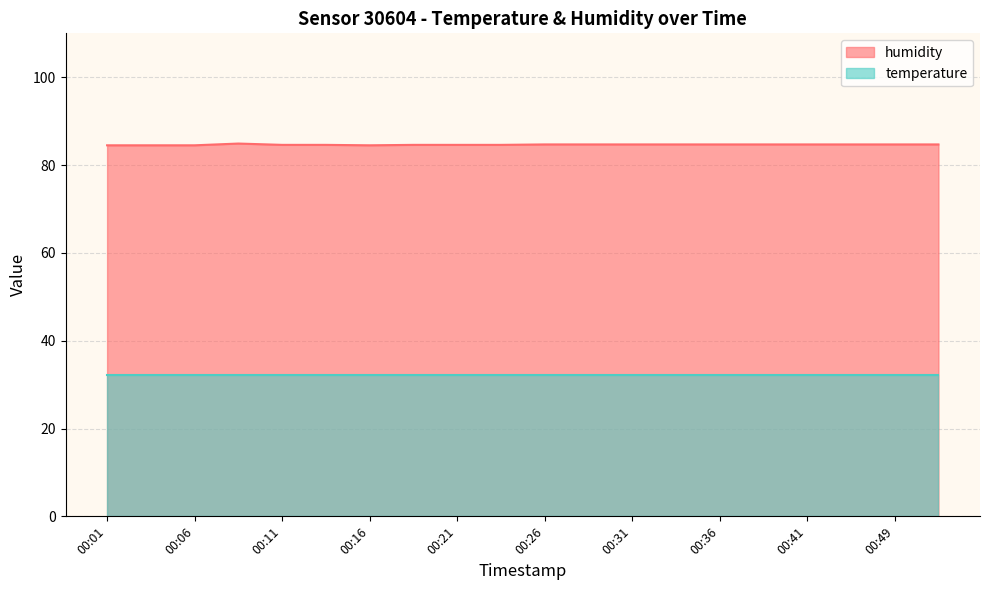

Reading left to right, what are all the values shown in this chart?

00:01=84.5	00:04=84.5	00:06=84.5	00:09=84.9	00:11=84.6	00:14=84.6	00:16=84.5	00:19=84.6	00:21=84.6	00:23=84.6	00:26=84.7	00:28=84.7	00:31=84.7	00:33=84.7	00:36=84.7	00:38=84.7	00:41=84.7	00:46=84.7	00:49=84.7	00:51=84.7